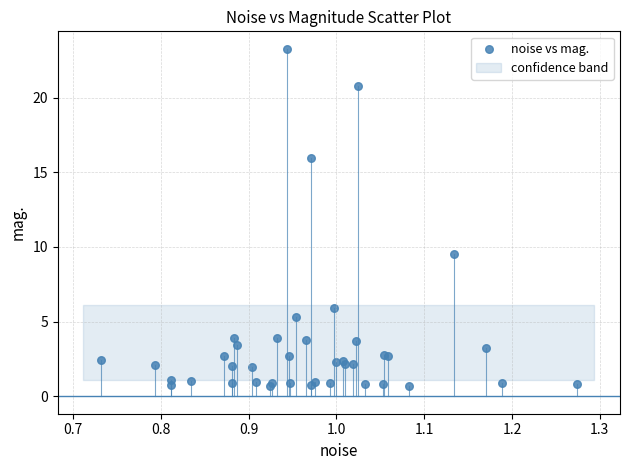

What Y value in the scatter plot is closest to 11?

9.5